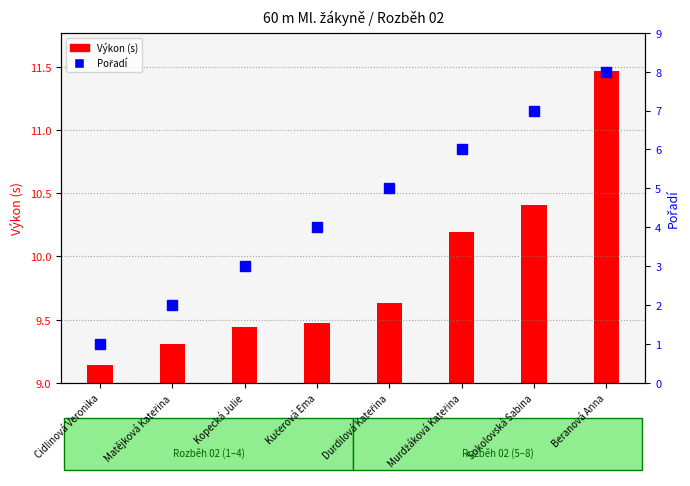

At which category does the chart reach its minimum across all series?

Cidlinová Veronika